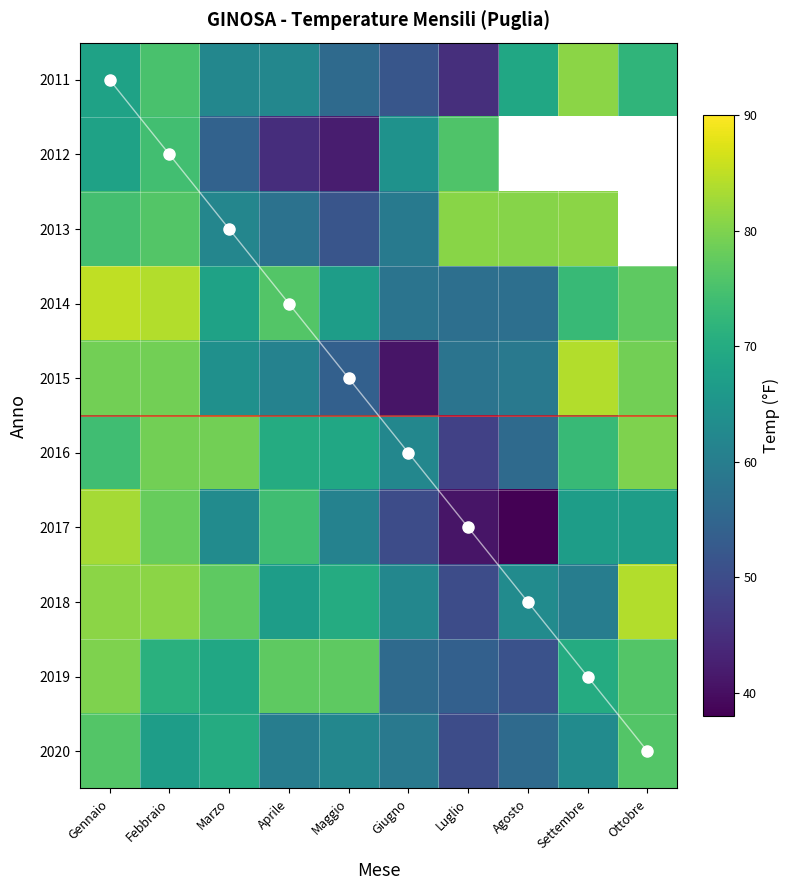

Count the number of categories in the chart.

10